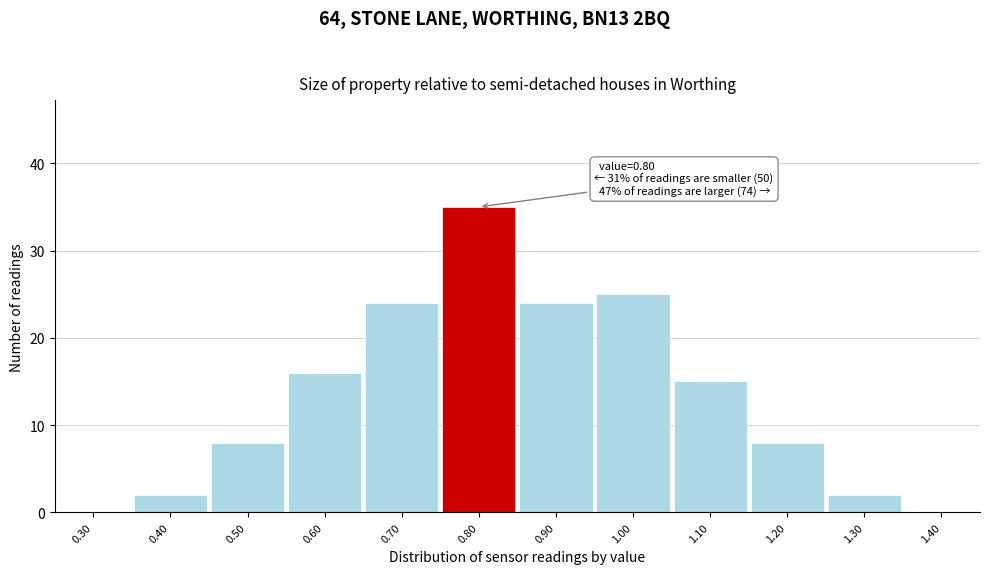

Which range on the x-axis has the tallest bar?

0.75 to 0.85